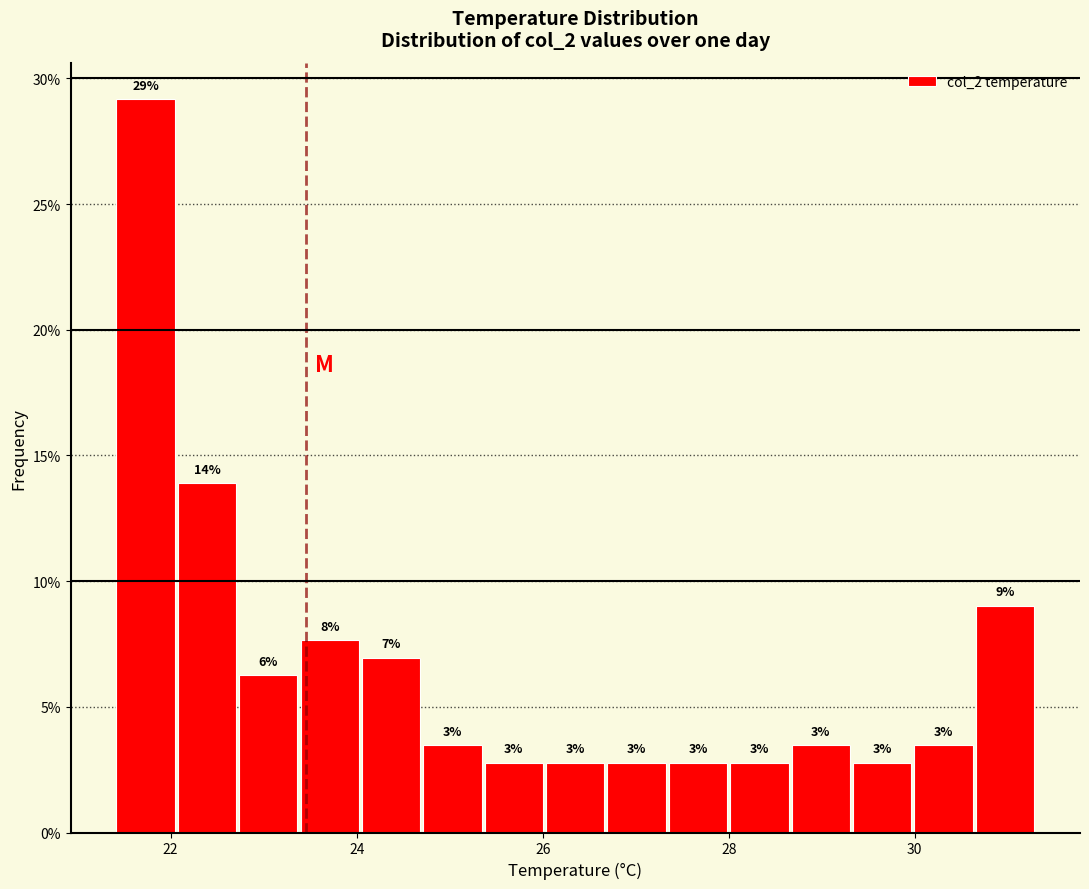

Read against the x-axis, roughly where is the centre of the tallest bar?

21.8